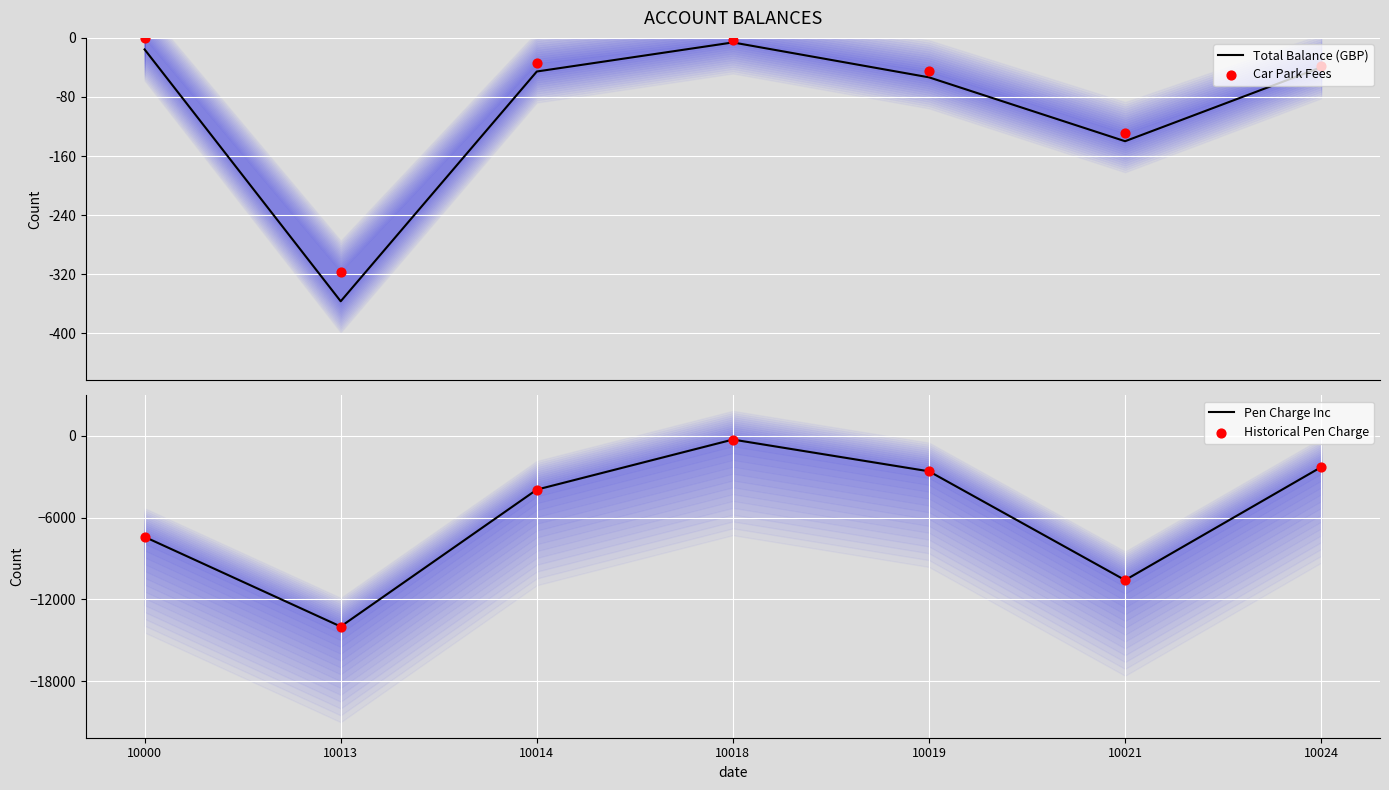

What is the total value across all series at 10019?

-103799.6